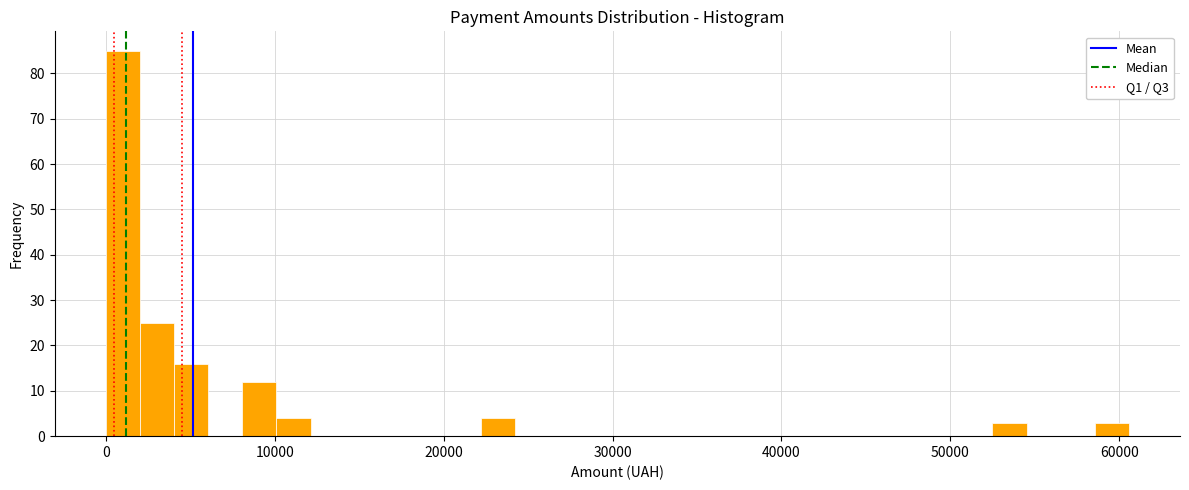

Read against the x-axis, roughly where is the centre of the tallest bar?

1000